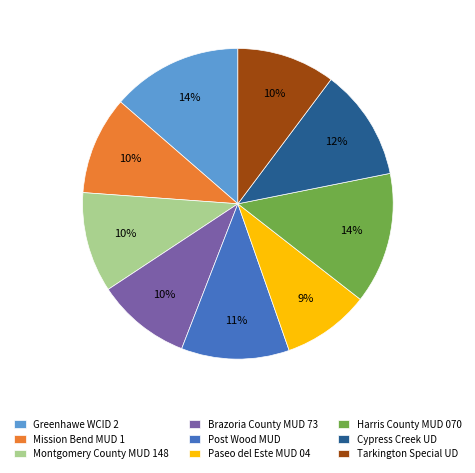

Is it true that Cypress Creek UD is 12% of the pie?

True